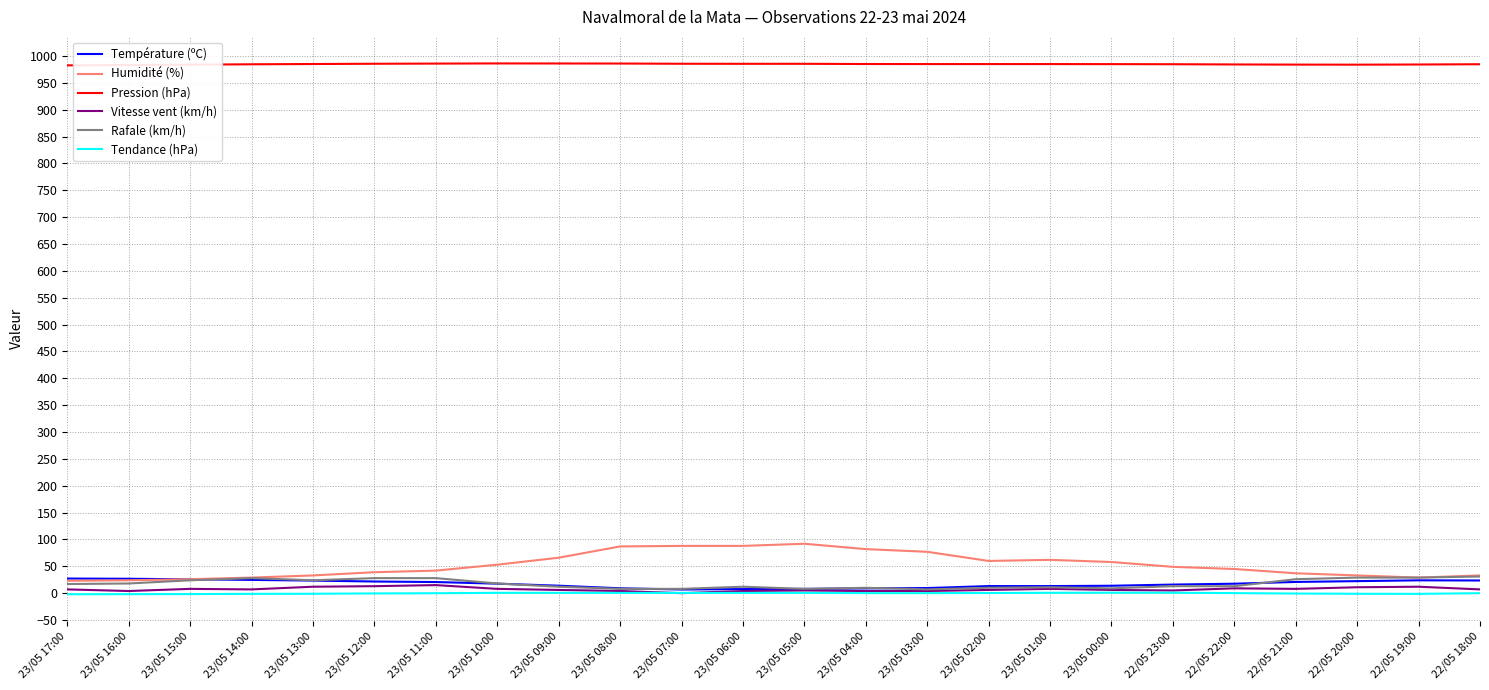

Is it true that Température (ºC) equals 13.2 at 23/05 01:00?

True